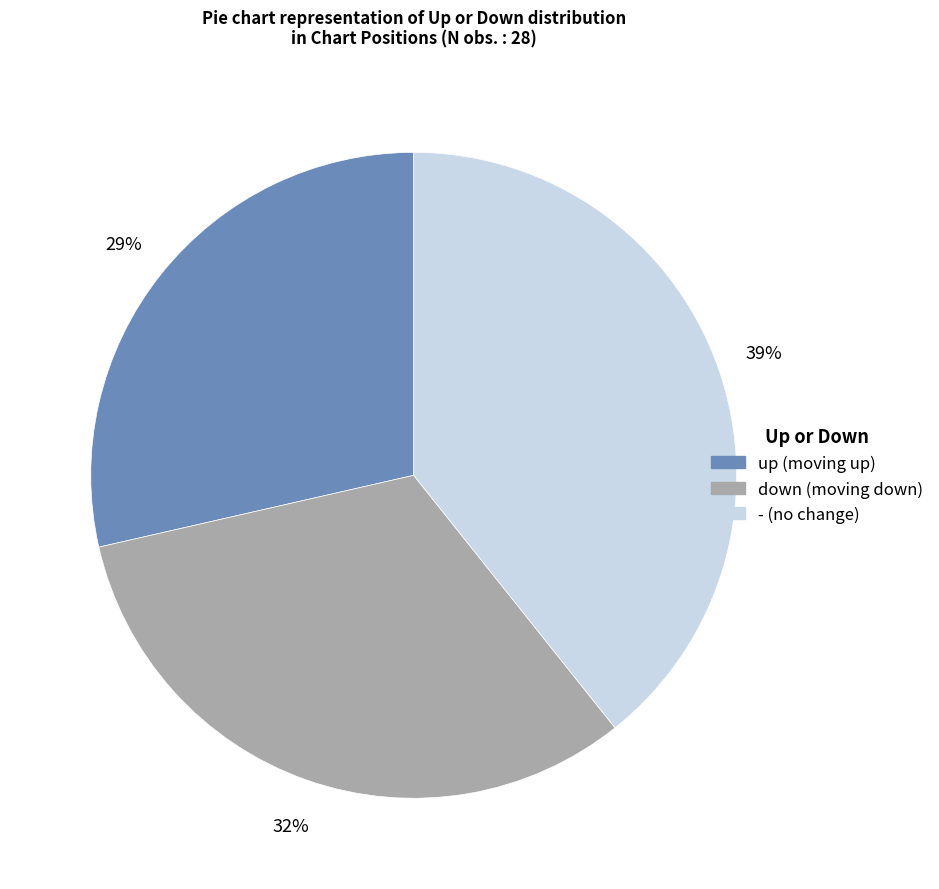

Which has a higher value, down or up?

down